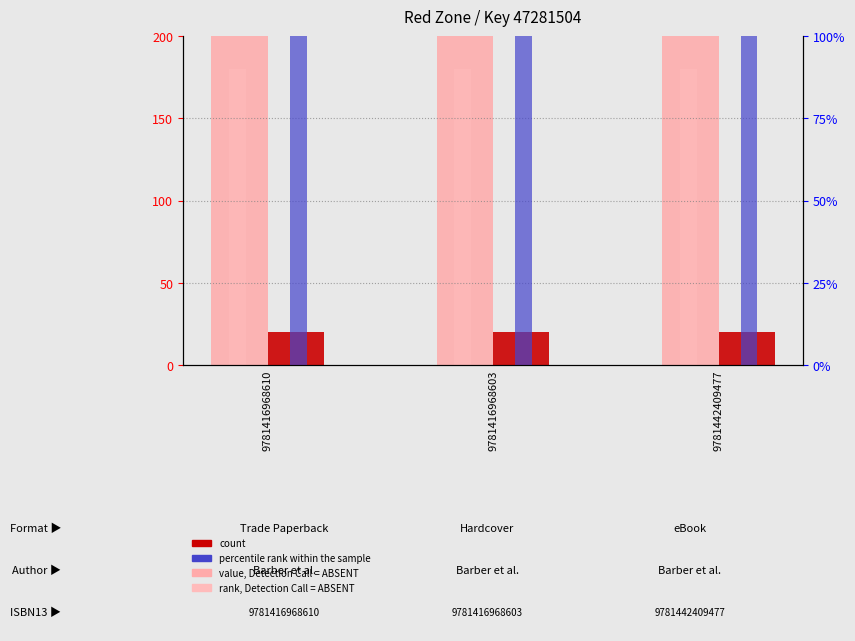

Is it true that count equals 20 at 9781416968603?

True